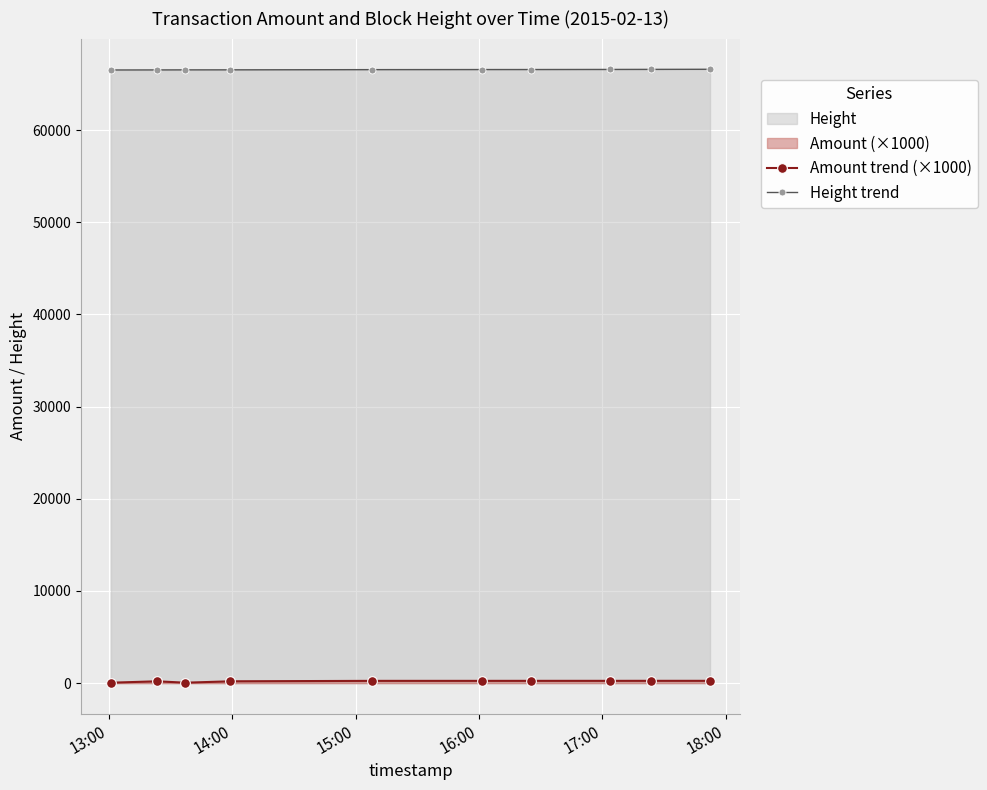

True or false: Amount trend (×1000) and Height trend cross at least once.

False